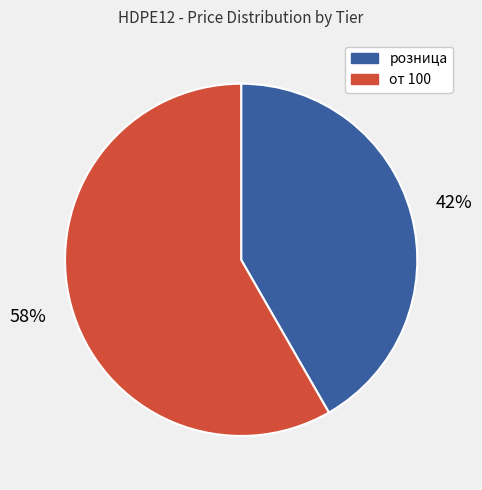

How many segments does this pie chart have?

2